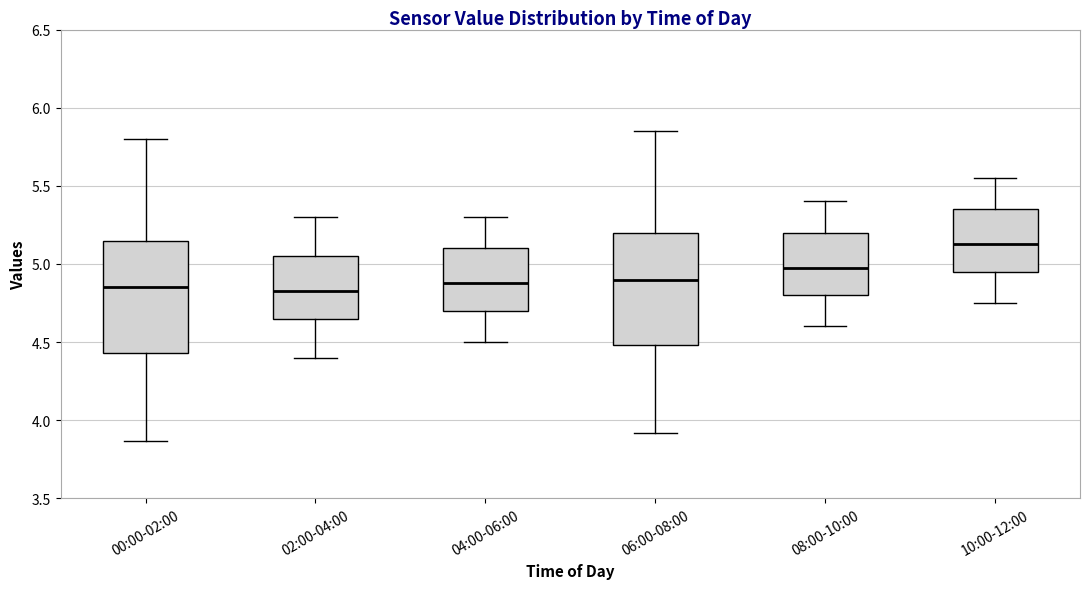

Reading left to right, transcribe this box plot: for each box, give where its median line is, the range the box spans, and where its two whiskers end, as read against the y-axis. The values are not printed on the chart, so give them approximately, as read against the axis.

00:00-02:00: median 4.85, box 4.45 to 5.15, whiskers 3.85 to 5.80
02:00-04:00: median 4.85, box 4.65 to 5.05, whiskers 4.40 to 5.30
04:00-06:00: median 4.90, box 4.70 to 5.10, whiskers 4.50 to 5.30
06:00-08:00: median 4.90, box 4.50 to 5.20, whiskers 3.90 to 5.85
08:00-10:00: median 5.00, box 4.80 to 5.20, whiskers 4.60 to 5.40
10:00-12:00: median 5.15, box 4.95 to 5.35, whiskers 4.75 to 5.55